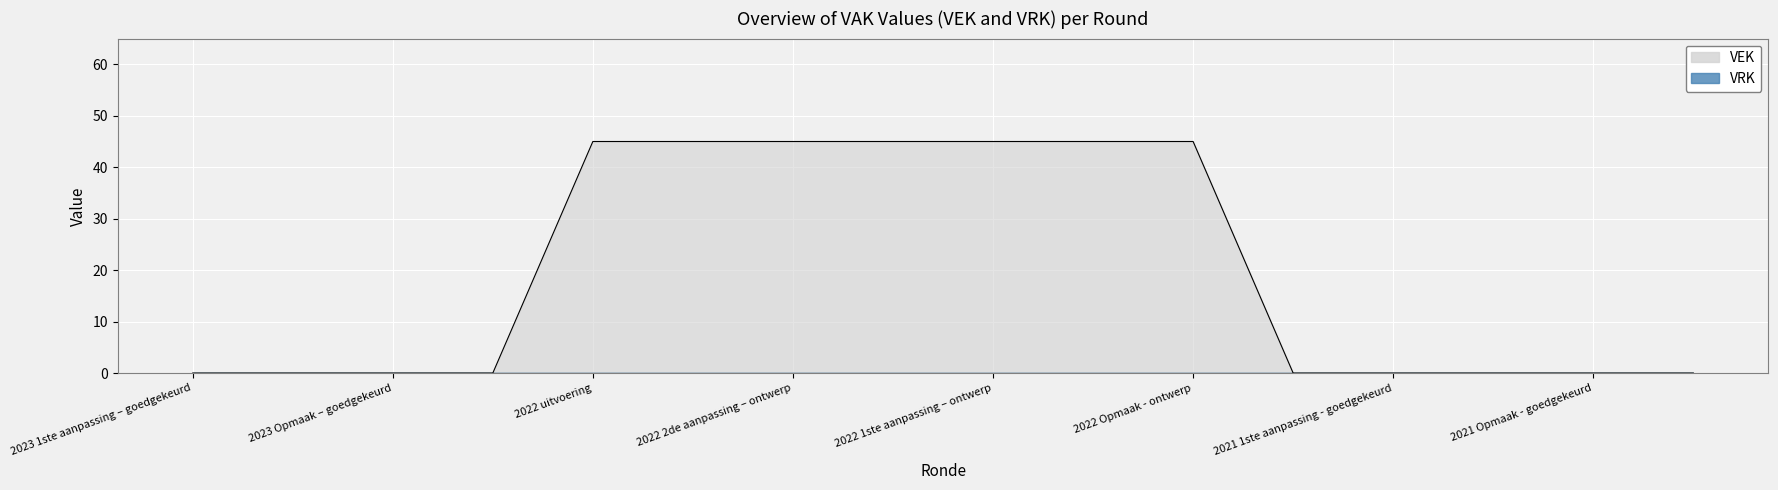

What is the average value?

20